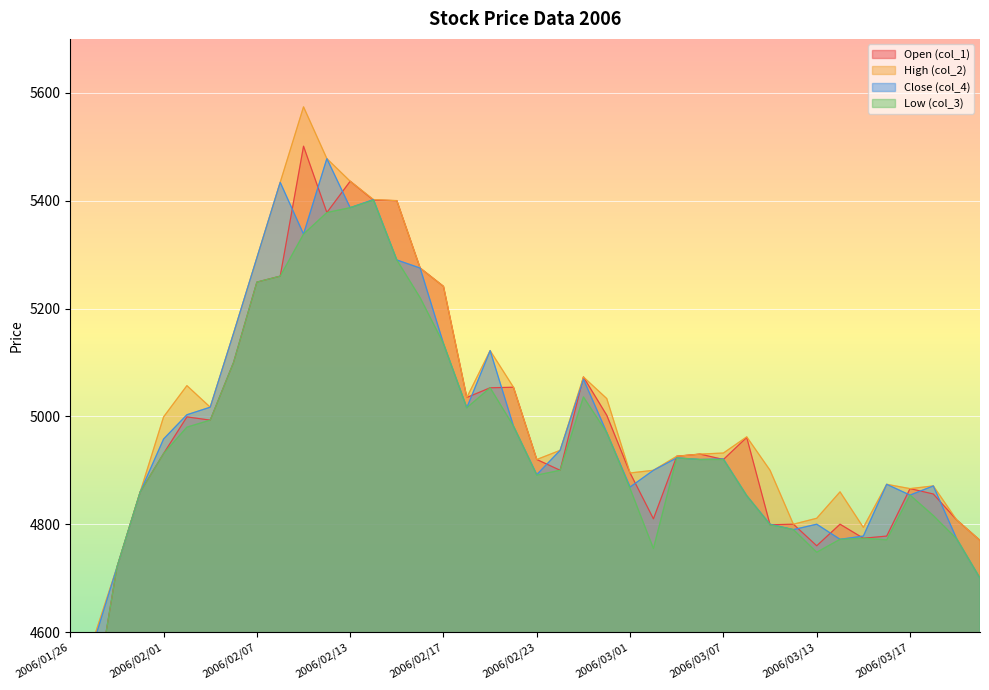

What is the label of the 7th point from the right?

2006/03/14